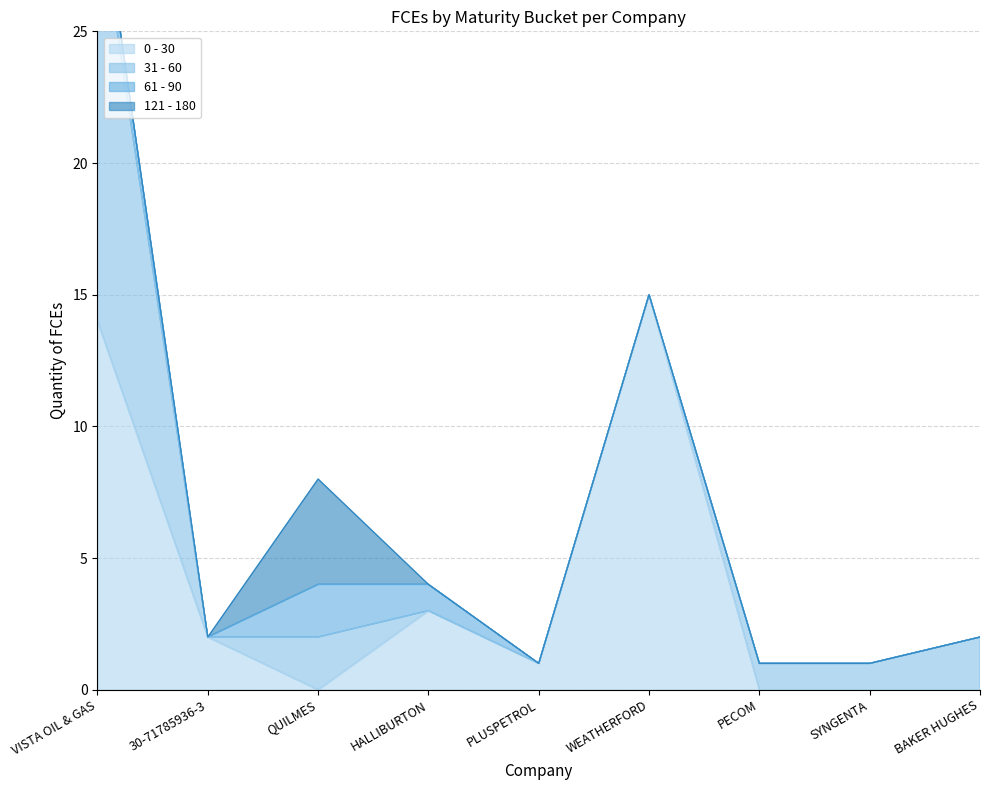

Is it true that 121 - 180 equals -2 at WEATHERFORD?

False